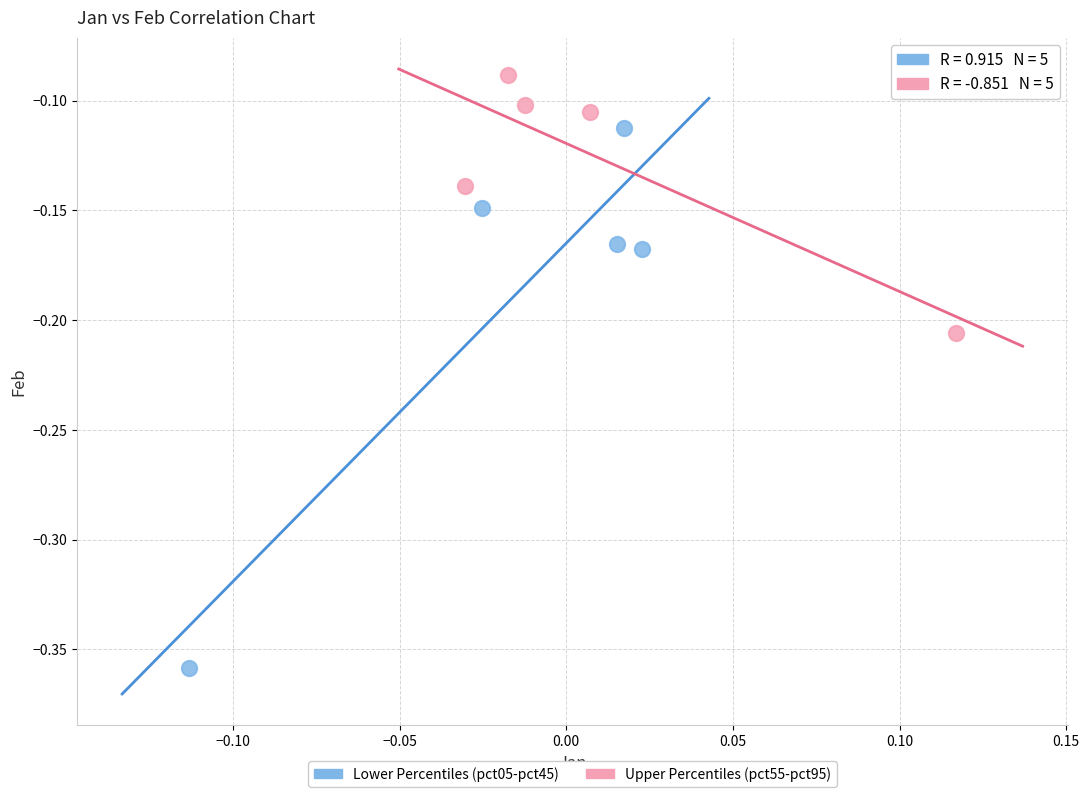

What are all the series names shown in the legend?

Lower Percentiles (pct05-pct45), Upper Percentiles (pct55-pct95)